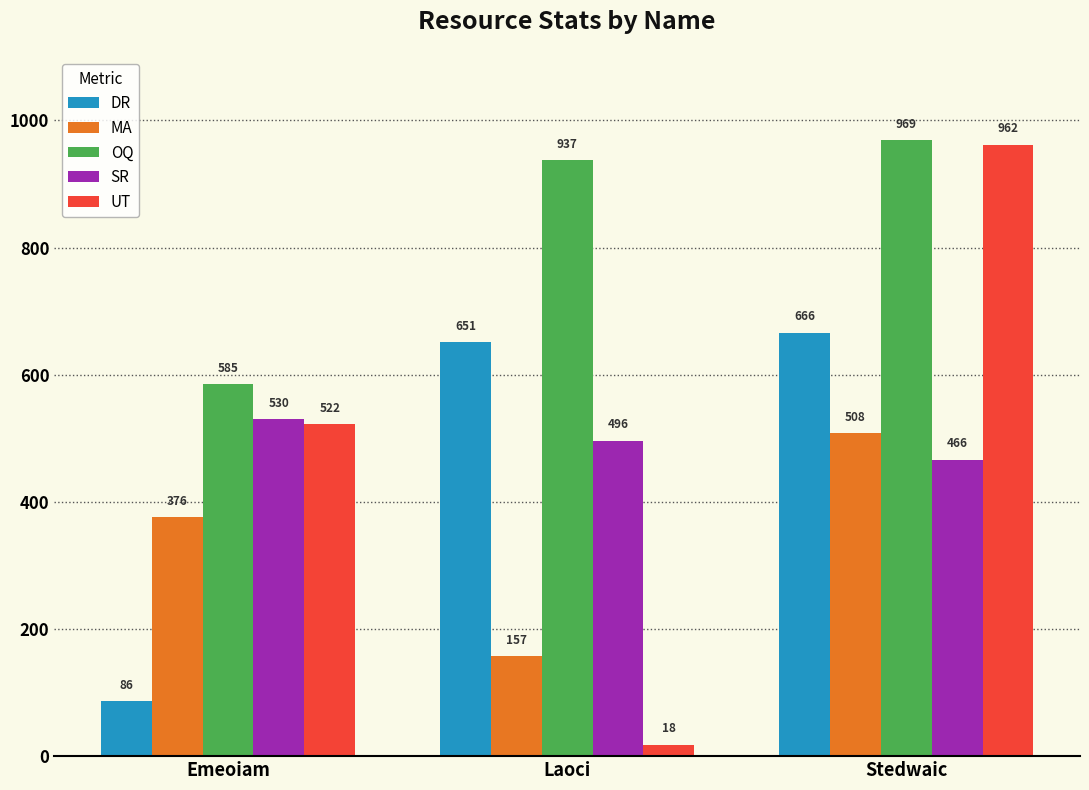

What is the lowest value of the OQ series?

585